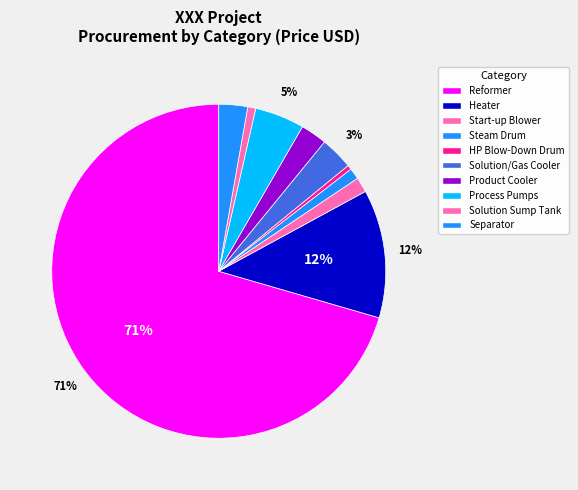

How many segments does this pie chart have?

10